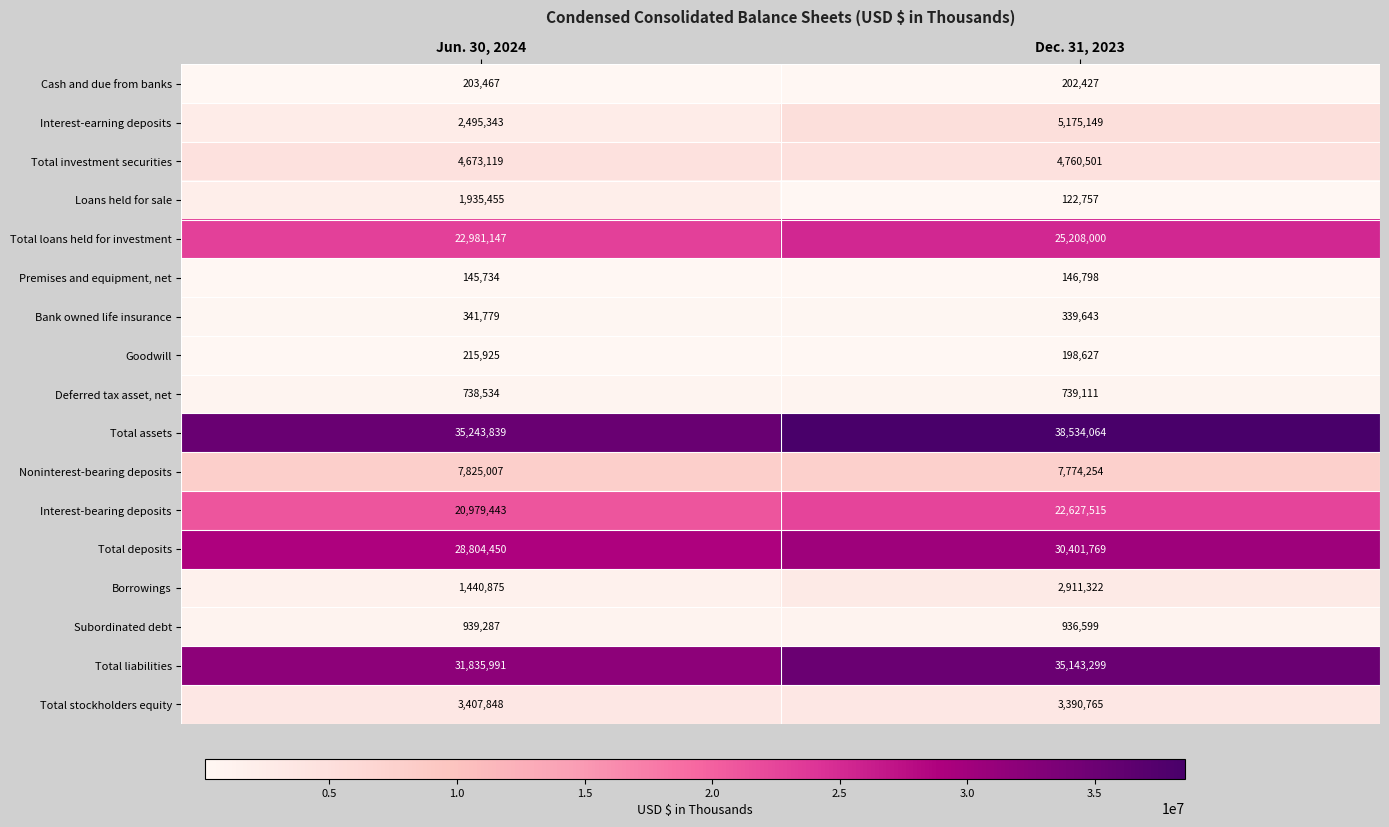

At which label is Interest-bearing deposits closest to 21803479?

Jun. 30, 2024